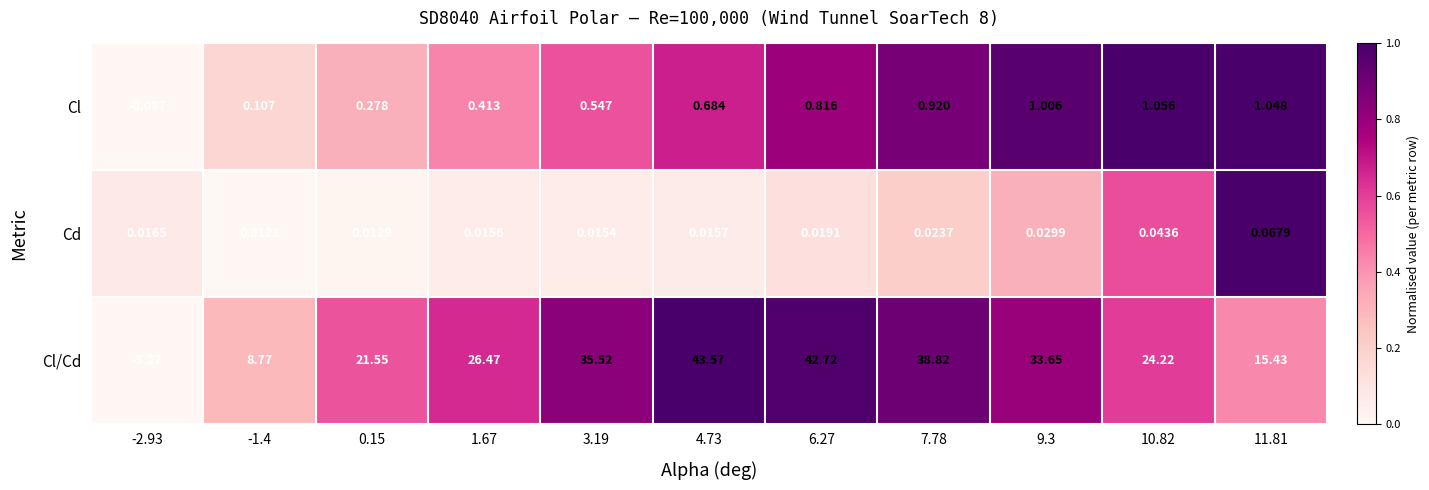

Between -1.4 and 0.15, which series saw the biggest shift?

Cl/Cd